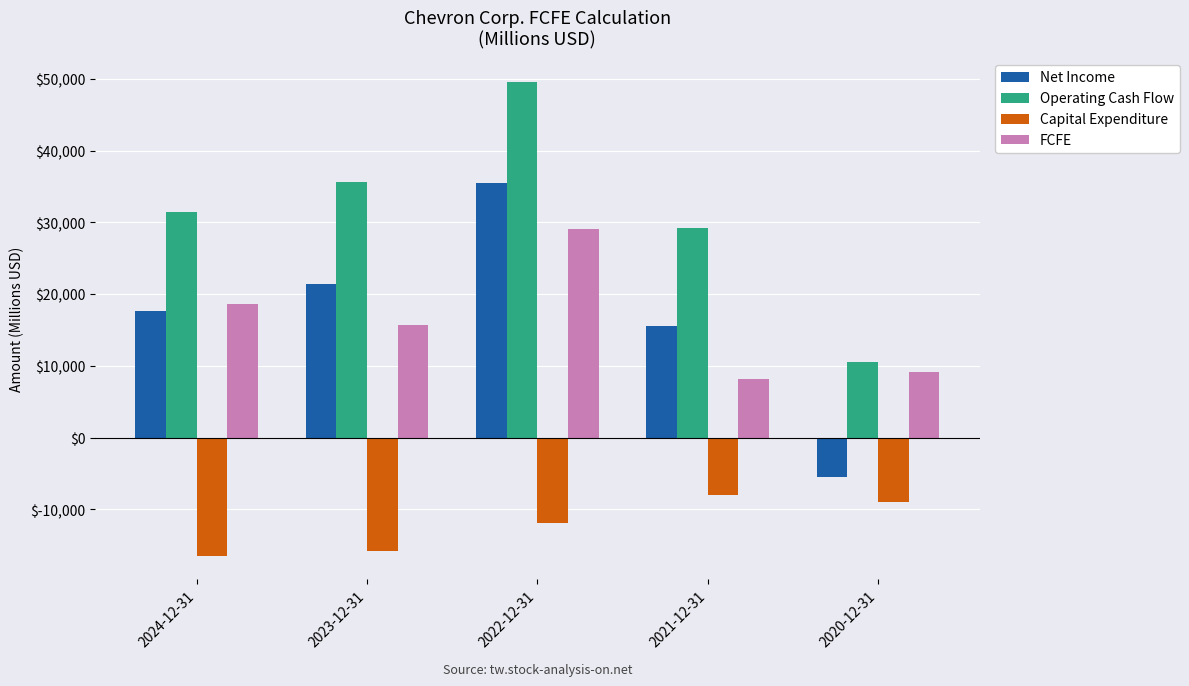

Which category has the lowest value in the Operating Cash Flow series?

2020-12-31